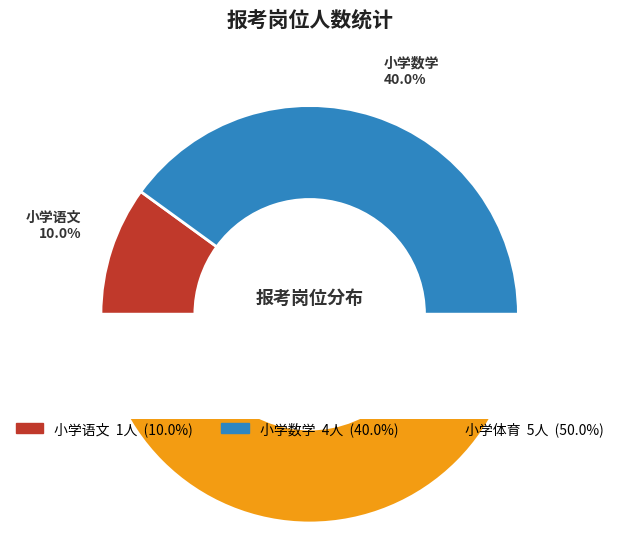

To the nearest percent, what is the difference between the 小学语文 and 小学数学 slice percentages?

30%